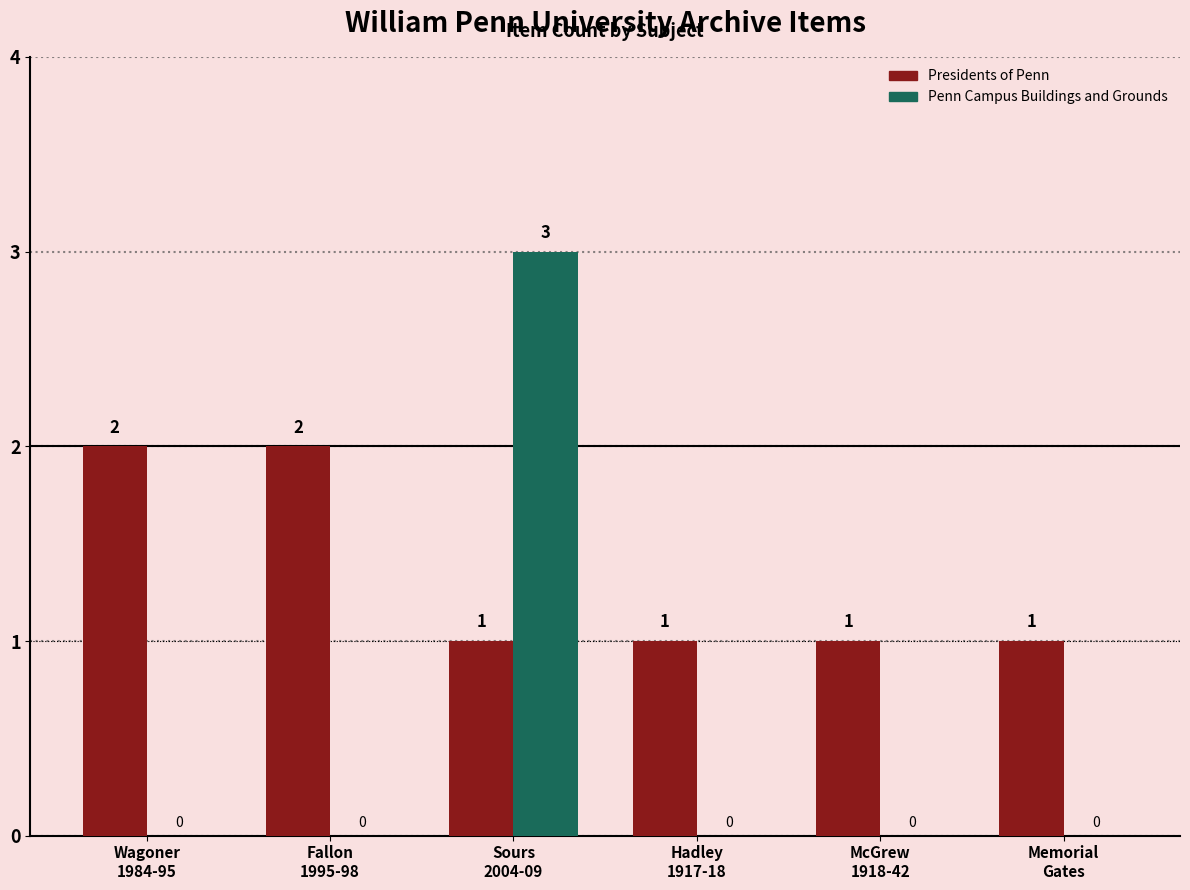

What is the greatest value displayed?

3